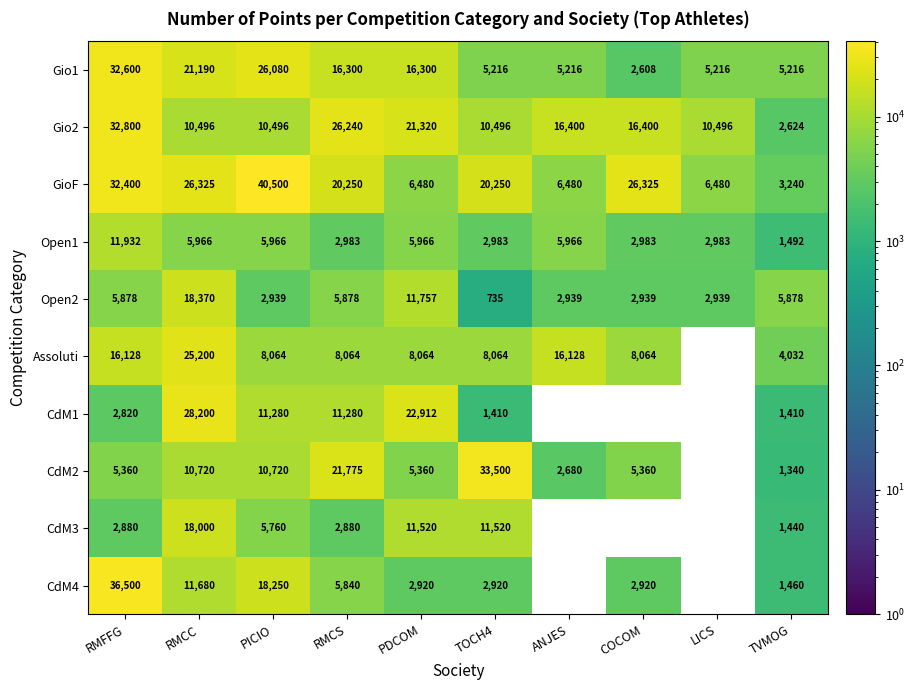

The value of CdM1 at TOCH4 is 717.1. True or false?

False